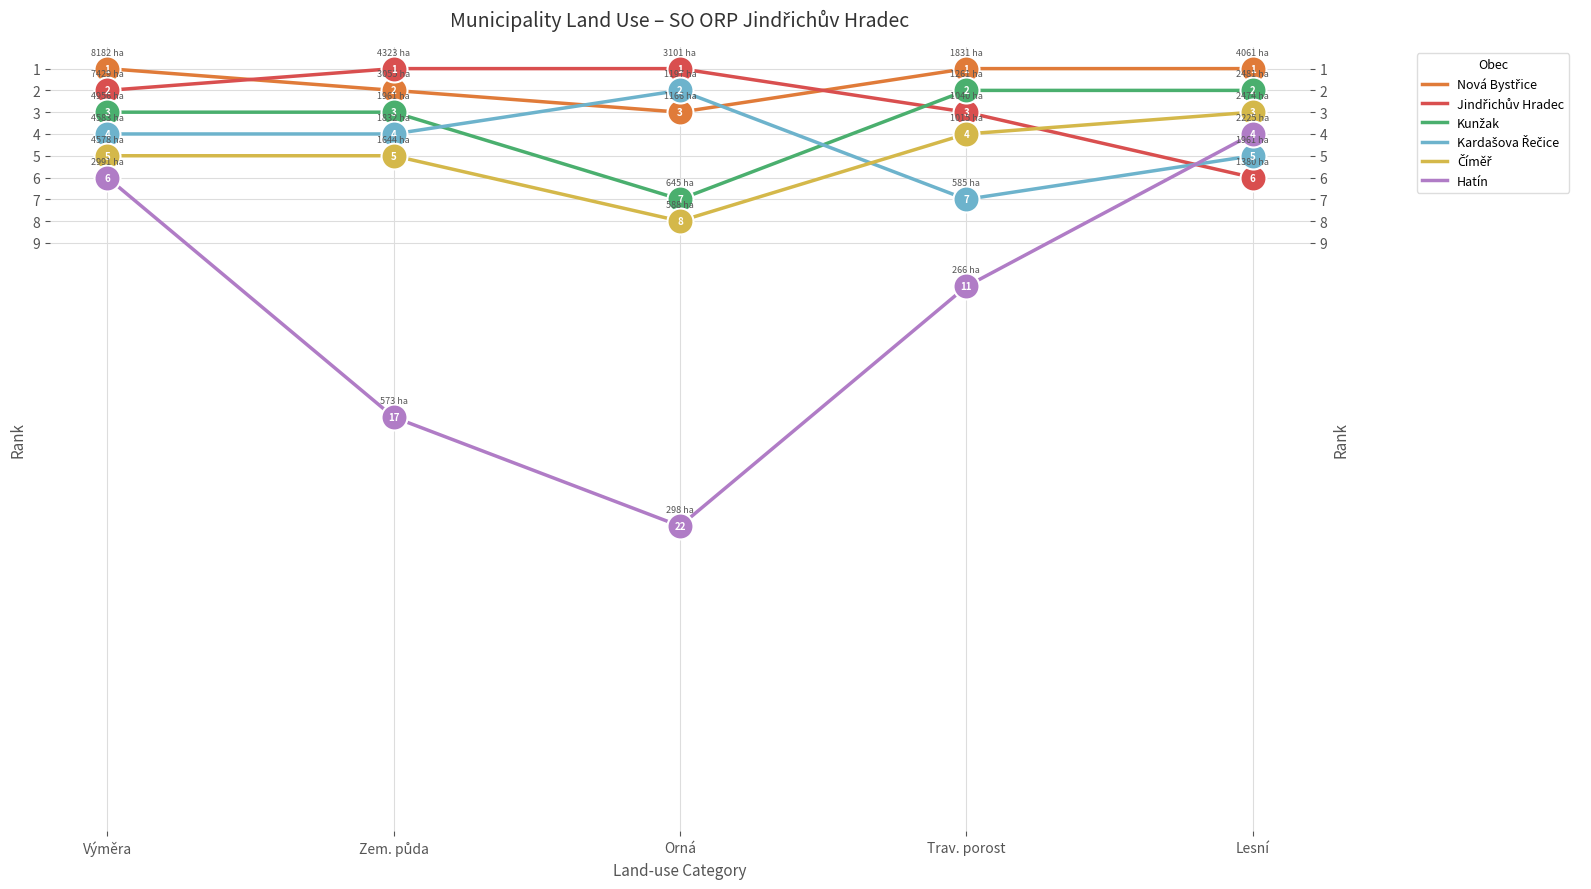

Is the value of Jindřichův Hradec at Trav. porost greater than the value of Nová Bystřice at Výměra?

Yes